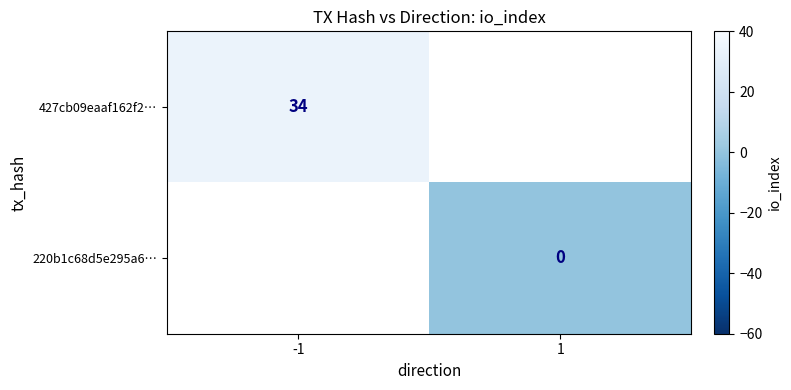

True or false: 427cb09eaaf162f2… has a value of 34 at -1.

True